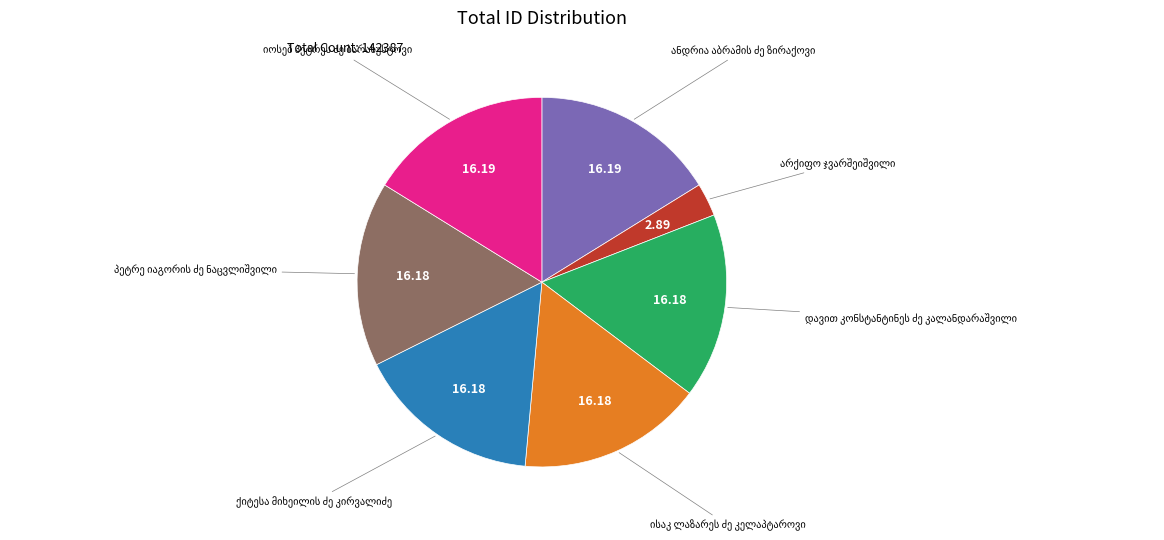

Does any single category account for the majority?

No